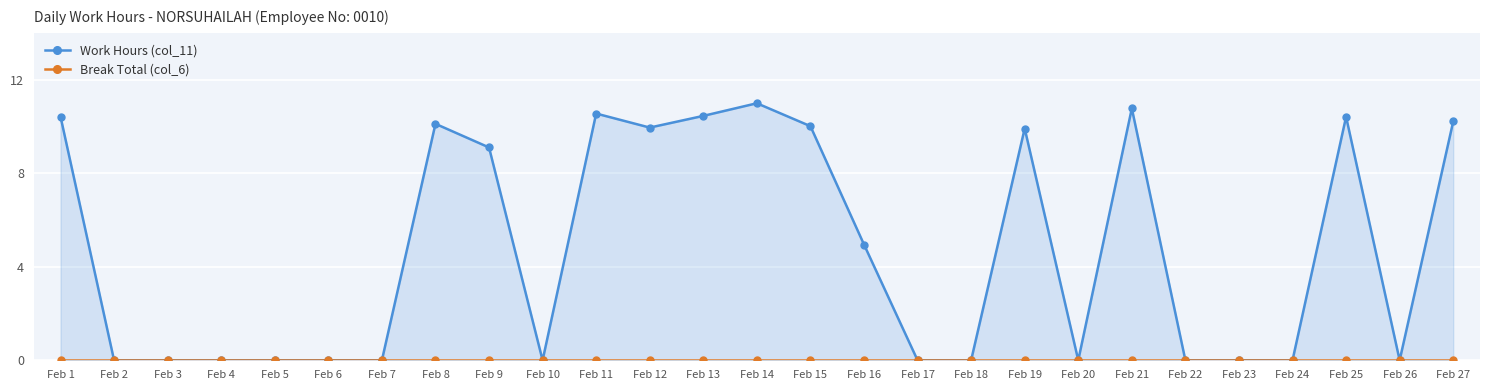

Which series has the widest spread of values?

Work Hours (col_11)